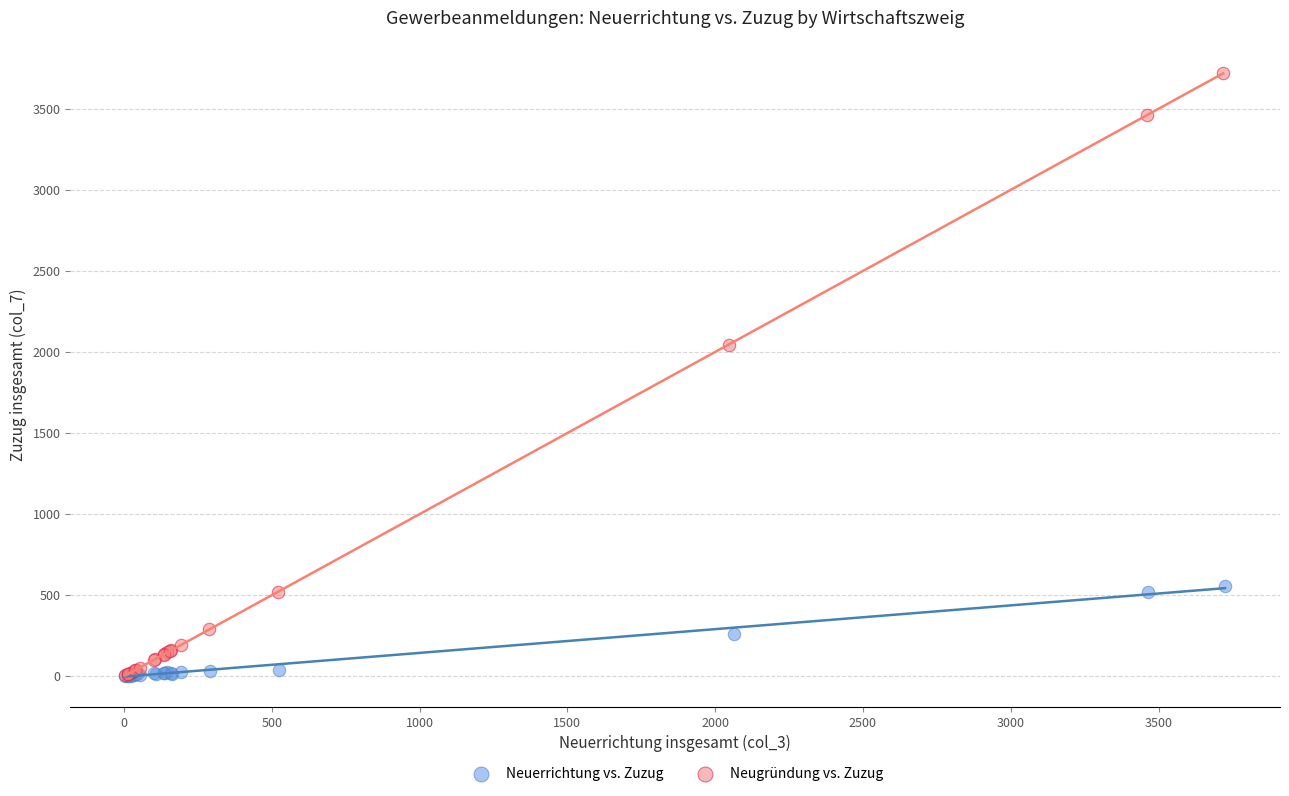

Which series has the largest Y range (max minus min)?

Neugründung vs. Zuzug